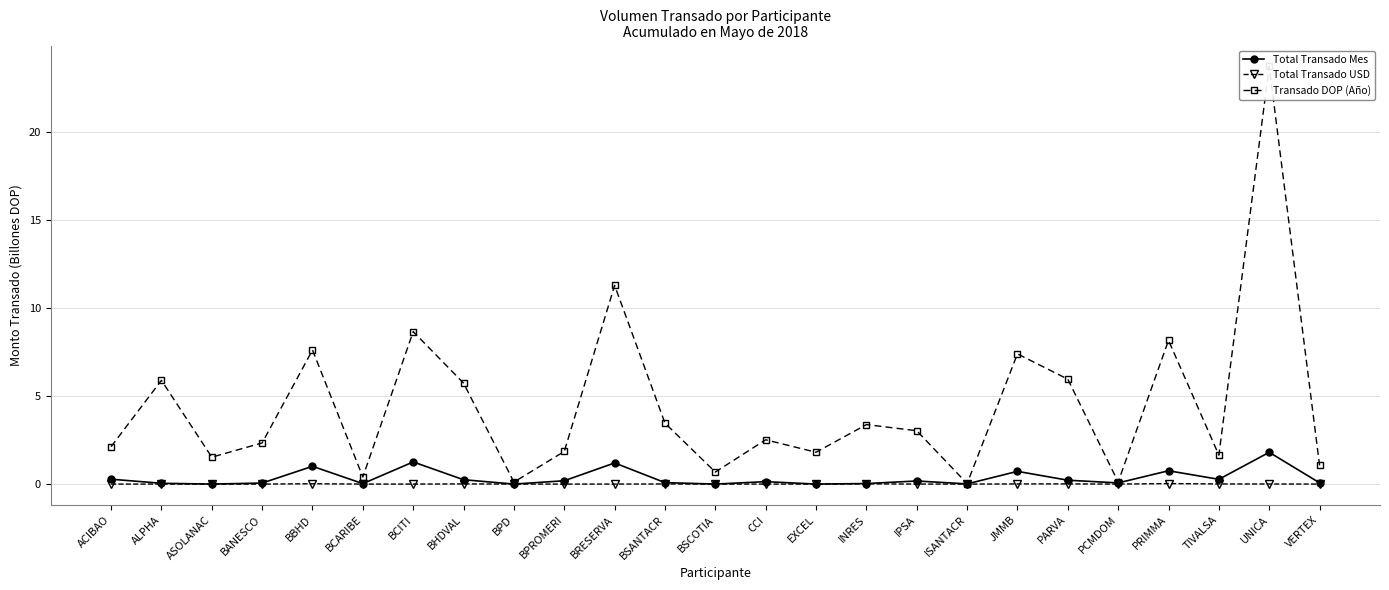

True or false: Total Transado Mes and Transado DOP (Año) cross at least once.

False